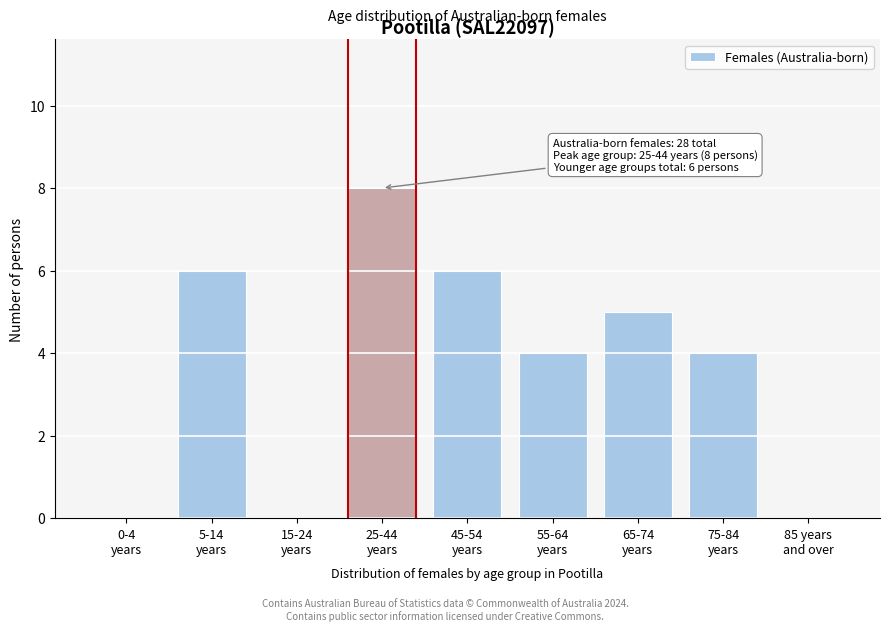

What is the greatest value displayed?

8